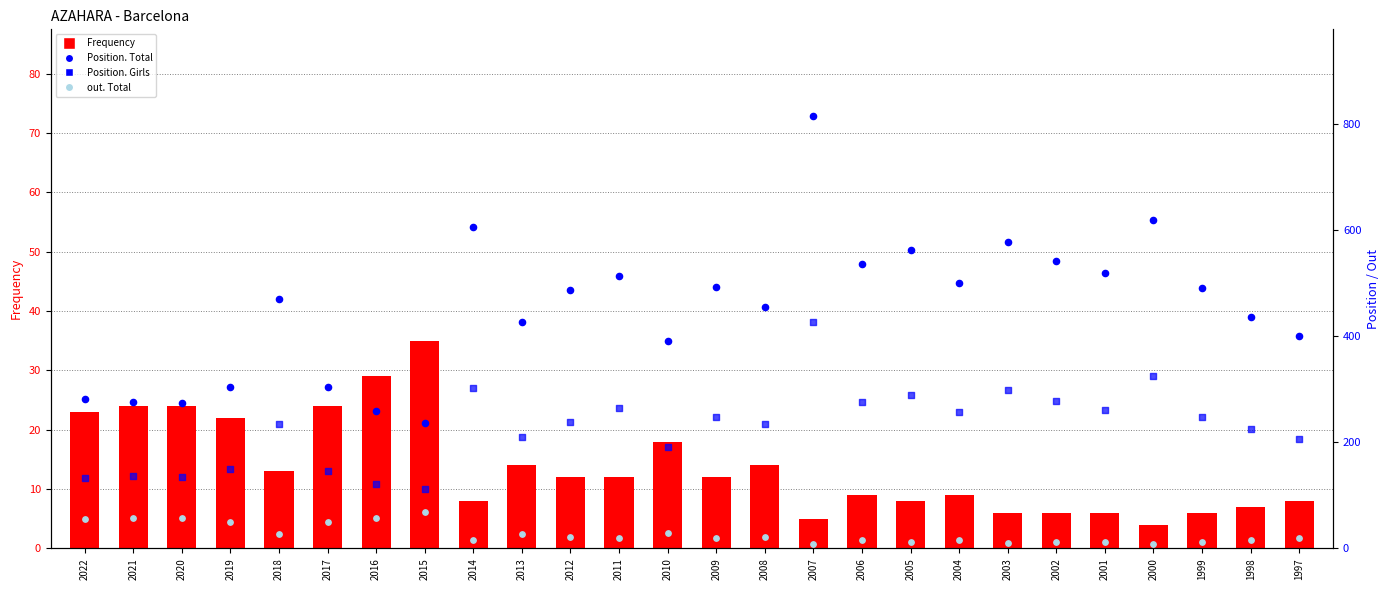

What is the total value across all series at 2003?

894